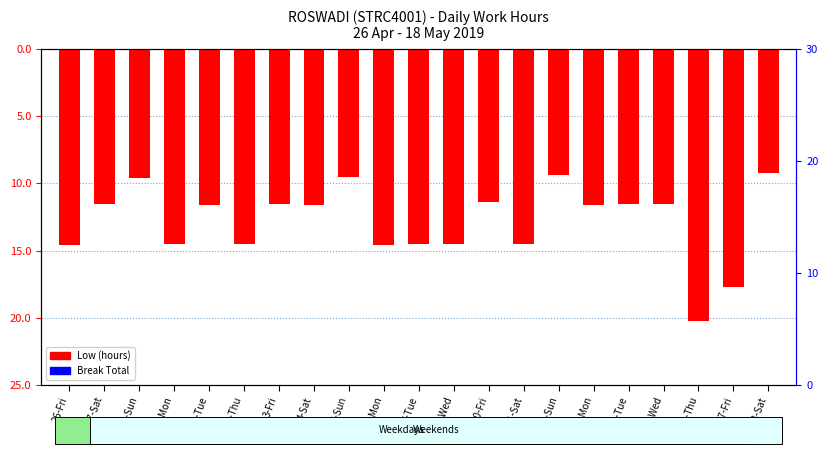

What position from the right is 4-Sat?

14